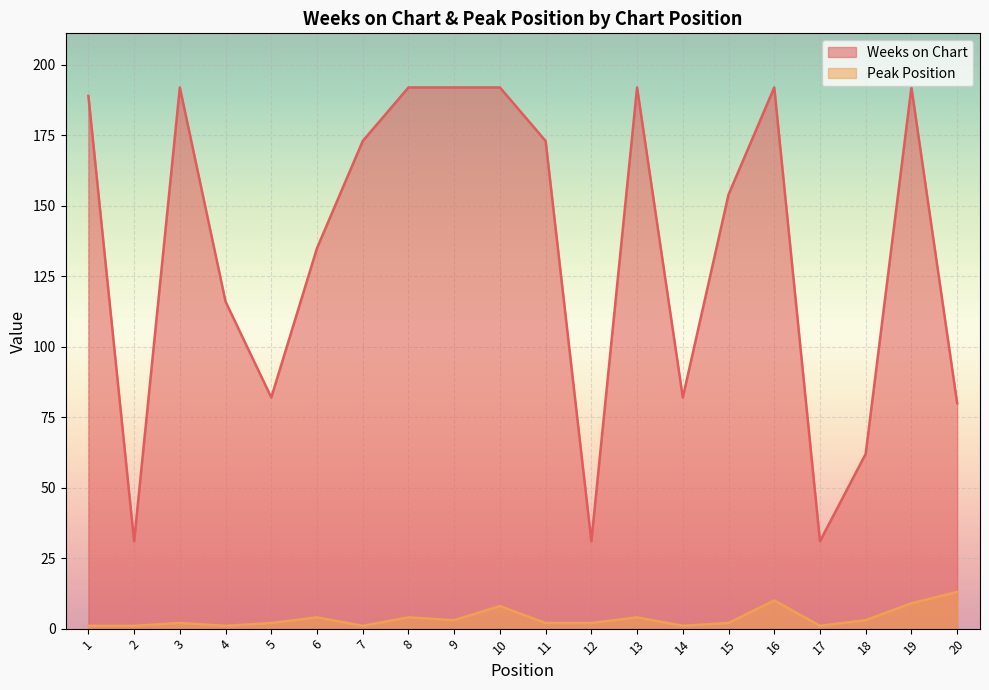

True or false: Peak Position and Weeks on Chart cross at least once.

False